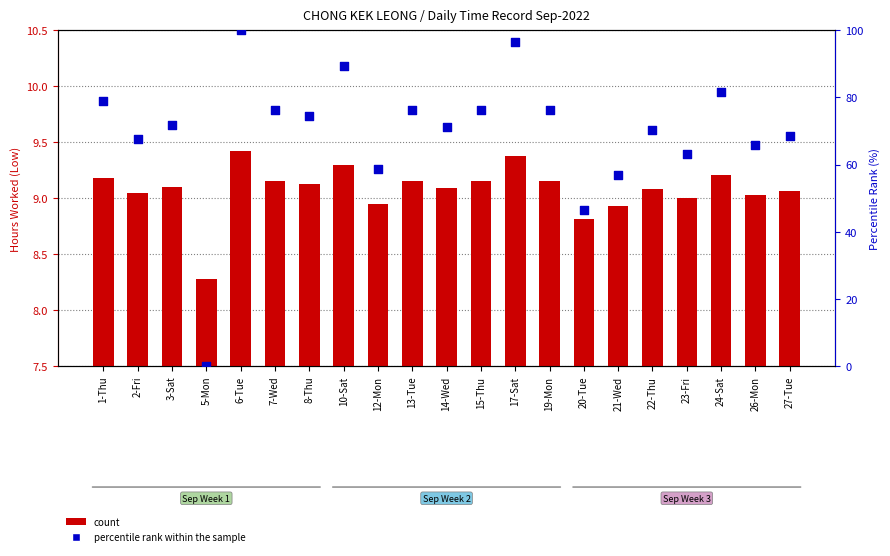

What is the total value across all series at 3-Sat?

81.0